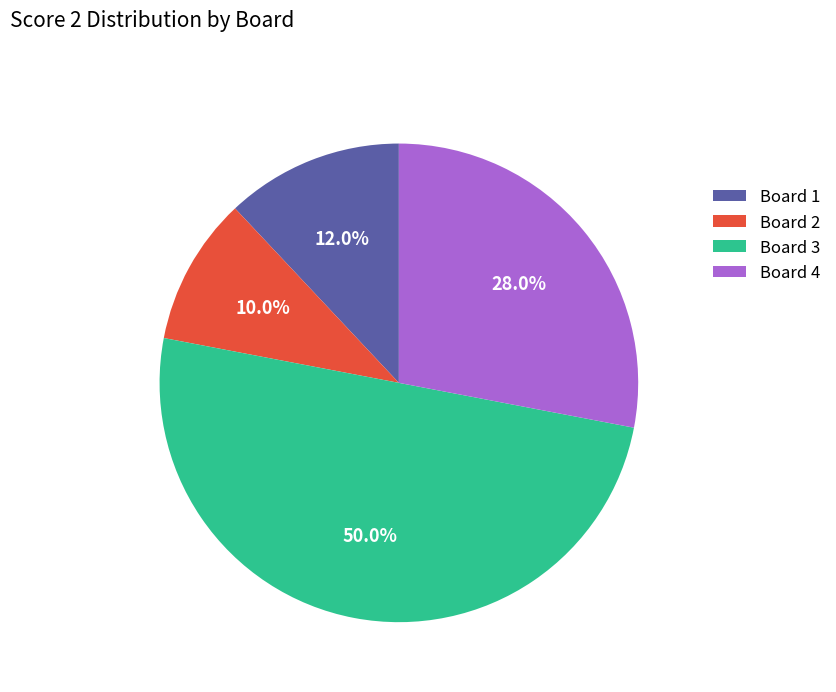

To the nearest percent, what is the combined percentage of Board 1 and Board 3?

62%